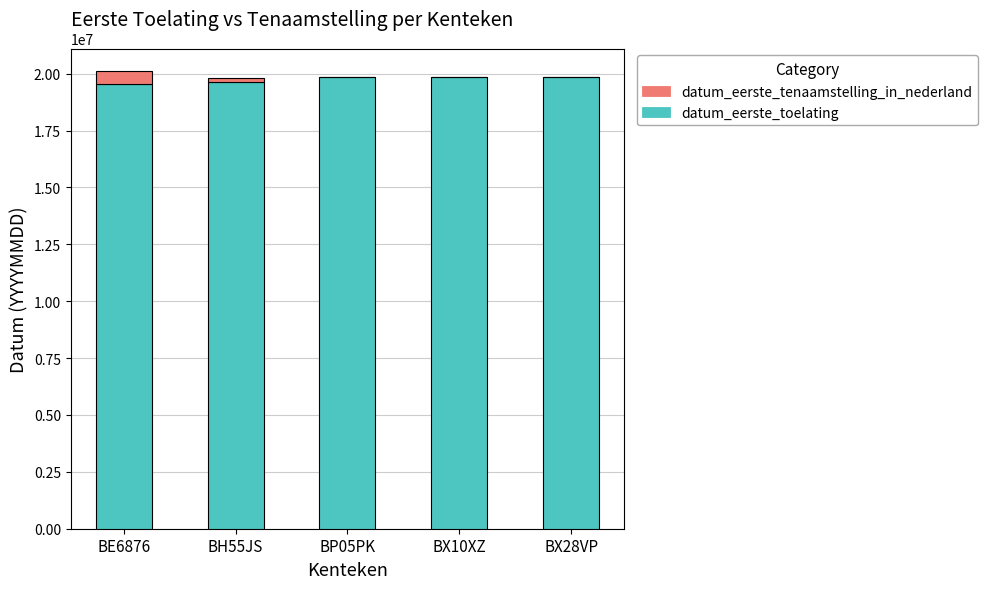

What are all the series names shown in the legend?

datum_eerste_tenaamstelling_in_nederland, datum_eerste_toelating